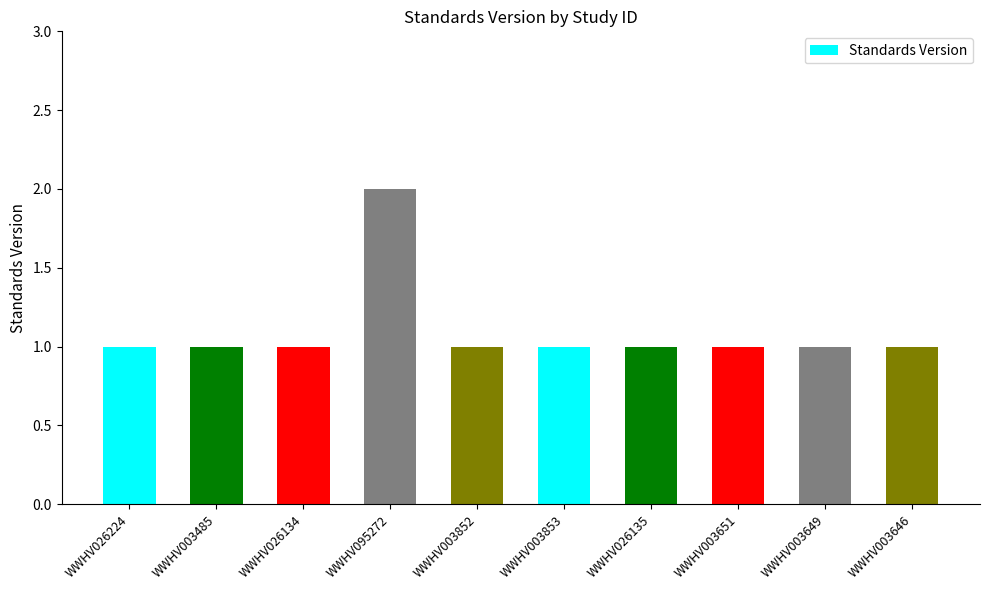

How many bars are there in total?

10